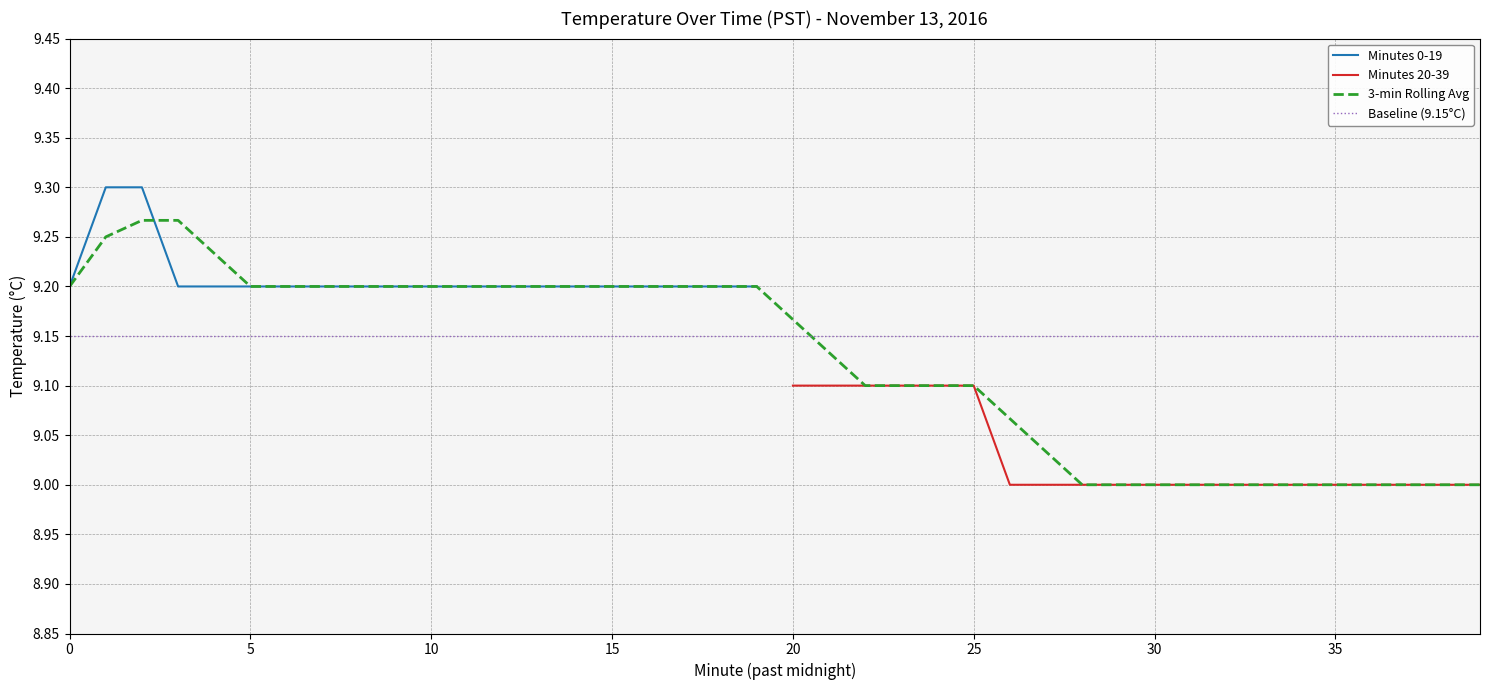

What is the difference between the maximum and minimum values in the Hour 0 (minutes 20-39) series?

0.1